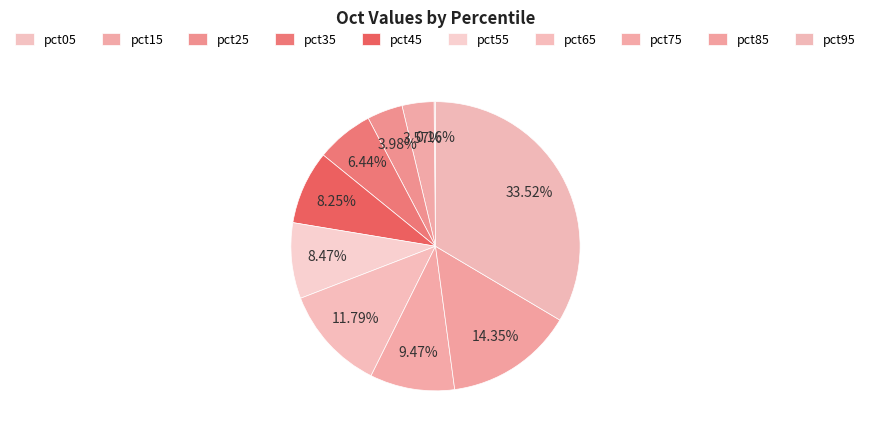

Between pct95 and pct35, which is larger?

pct95